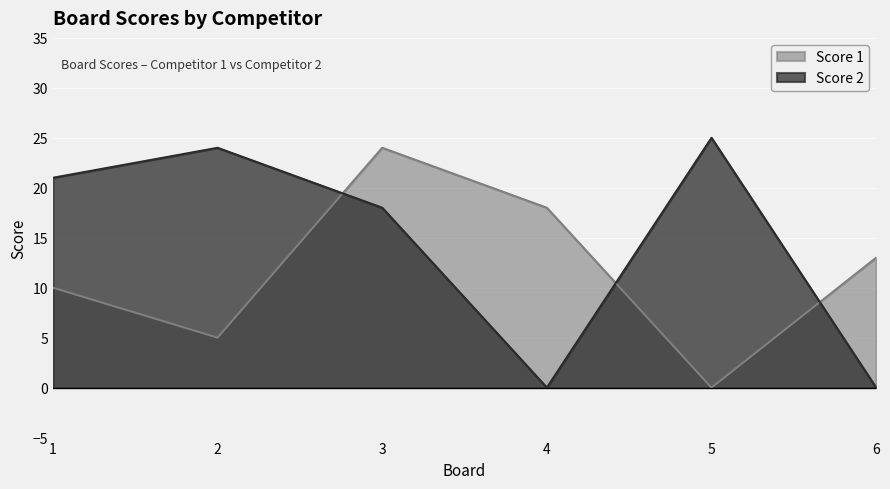

At which category does Score 2 reach its first local peak?

2